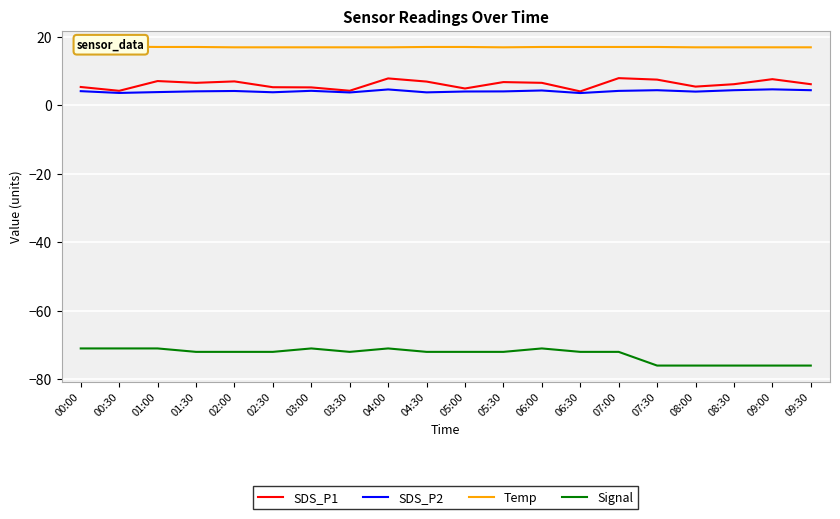

Between 07:00 and 04:00, which is larger?

07:00